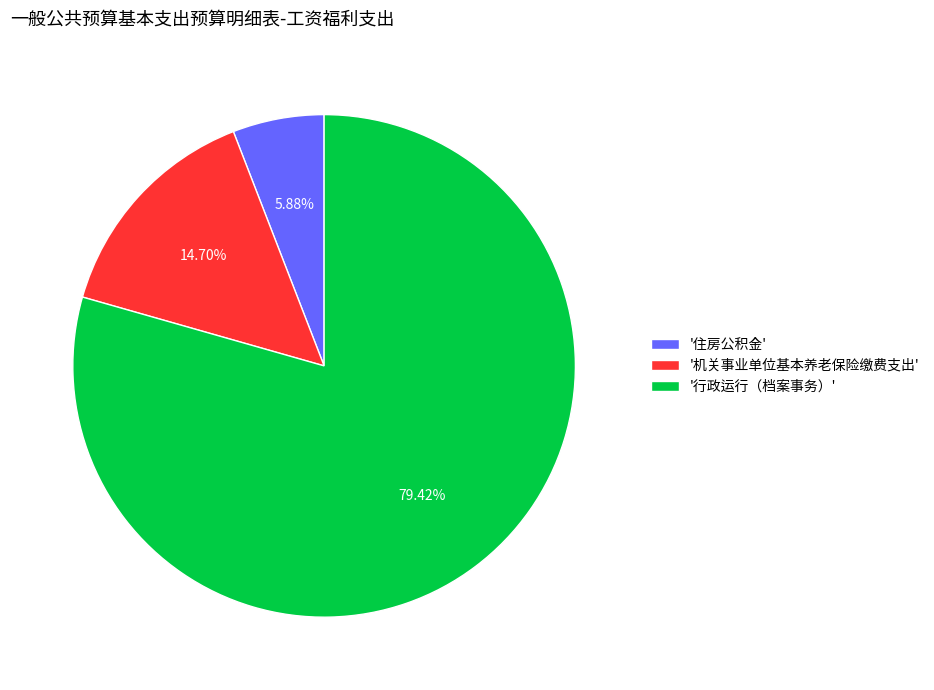

Is '机关事业单位基本养老保险缴费支出' the majority of the pie?

No